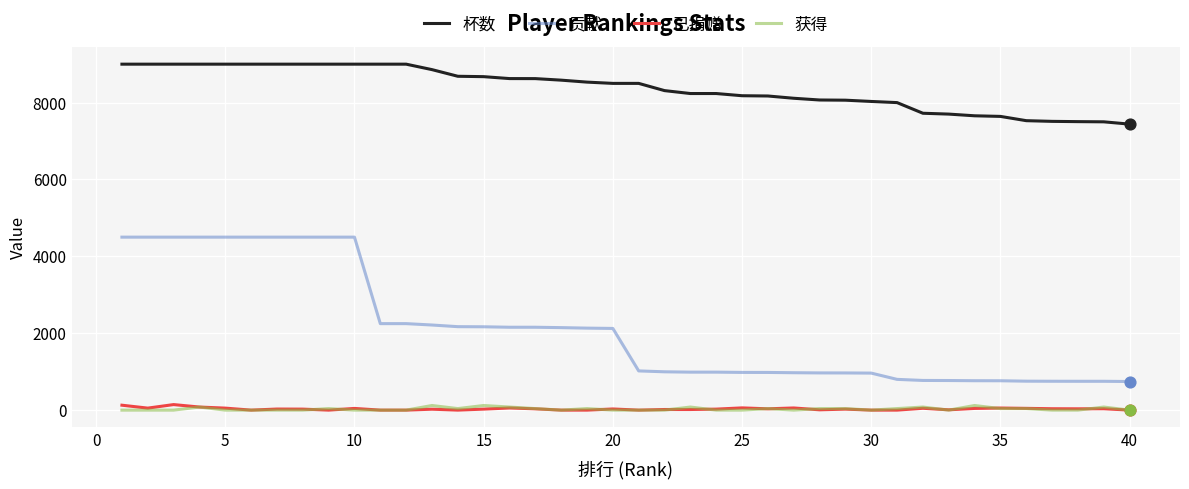

Which series has the largest range (max minus min)?

贡献